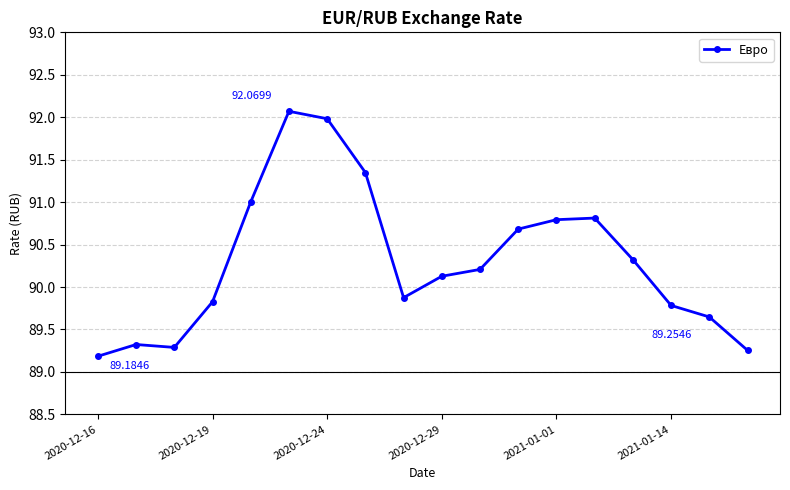

True or false: there are more than 1 points higher than both neighbors.

True